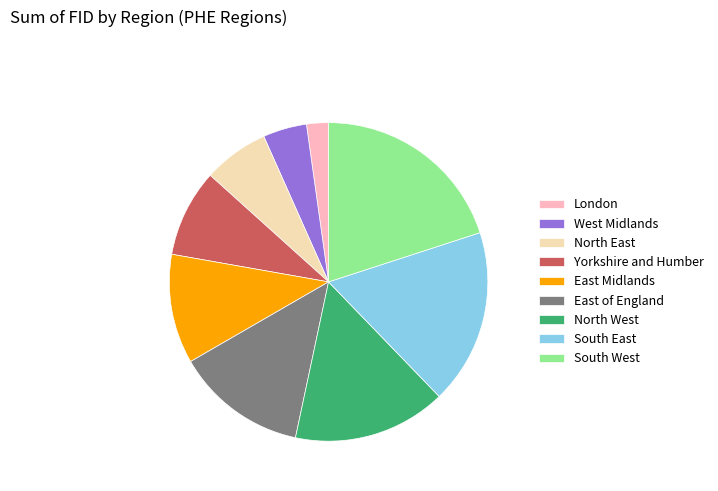

Approximately how many times larger is the value at London compared to North West?

0.1